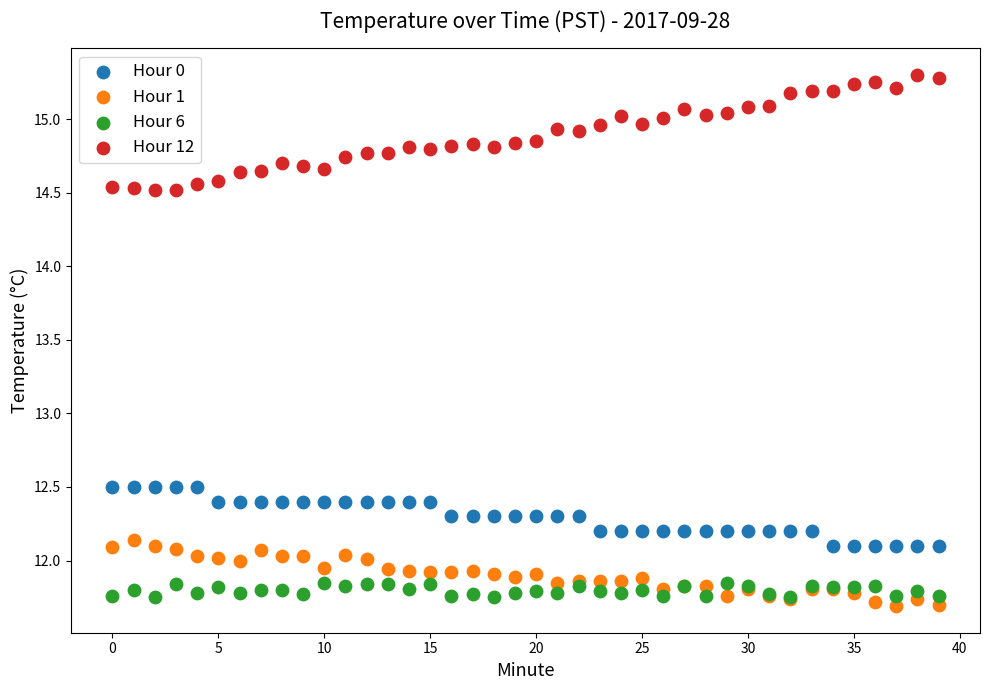

Which series reaches the minimum Y coordinate?

Hour 1